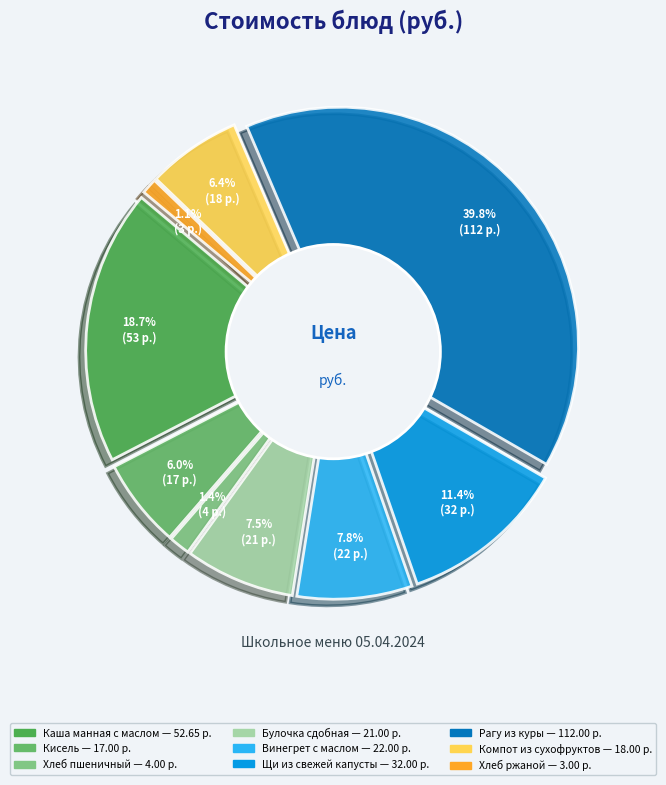

Which category has the biggest portion of the pie?

Рагу из куры